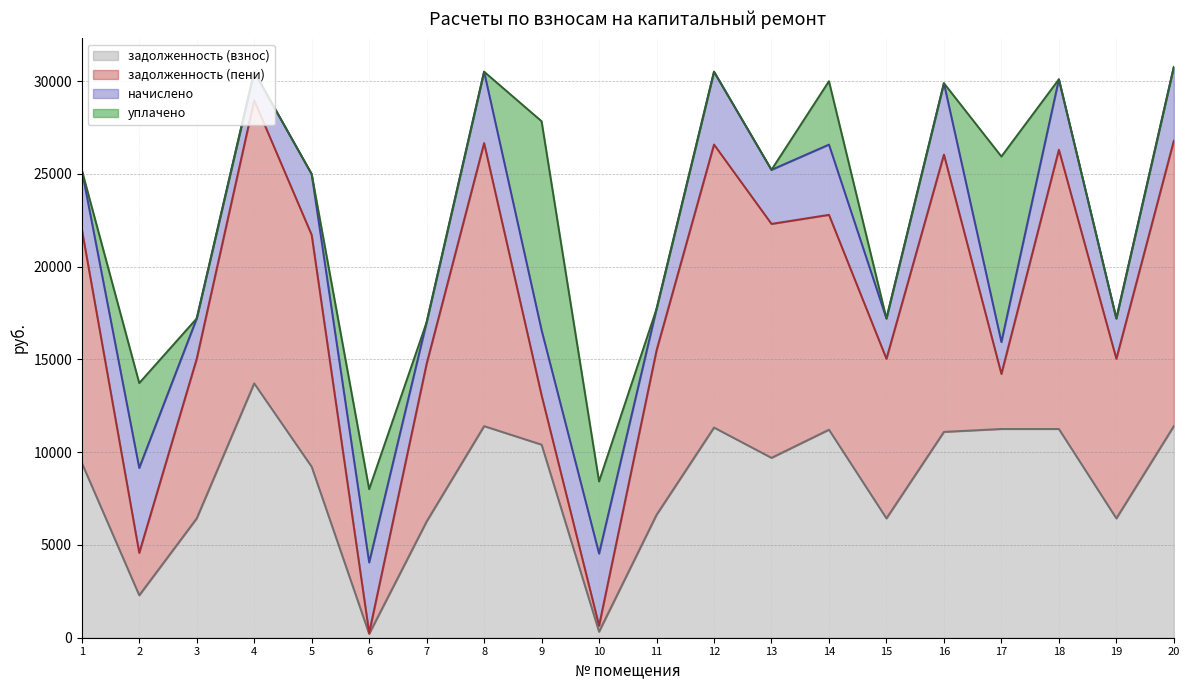

Rank the series by their average value, from lowest to highest.

уплачено, начислено, задолженность (взнос), задолженность (пени)